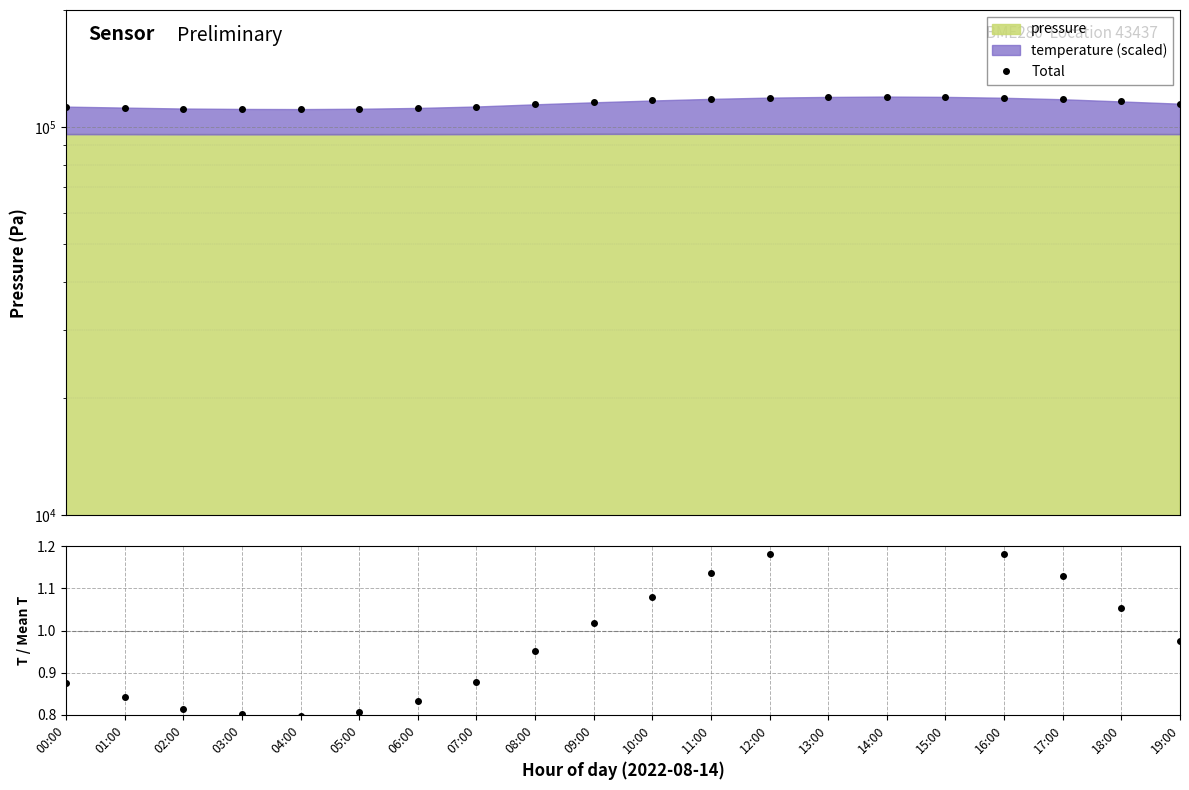

How many lines are shown in the chart?

2